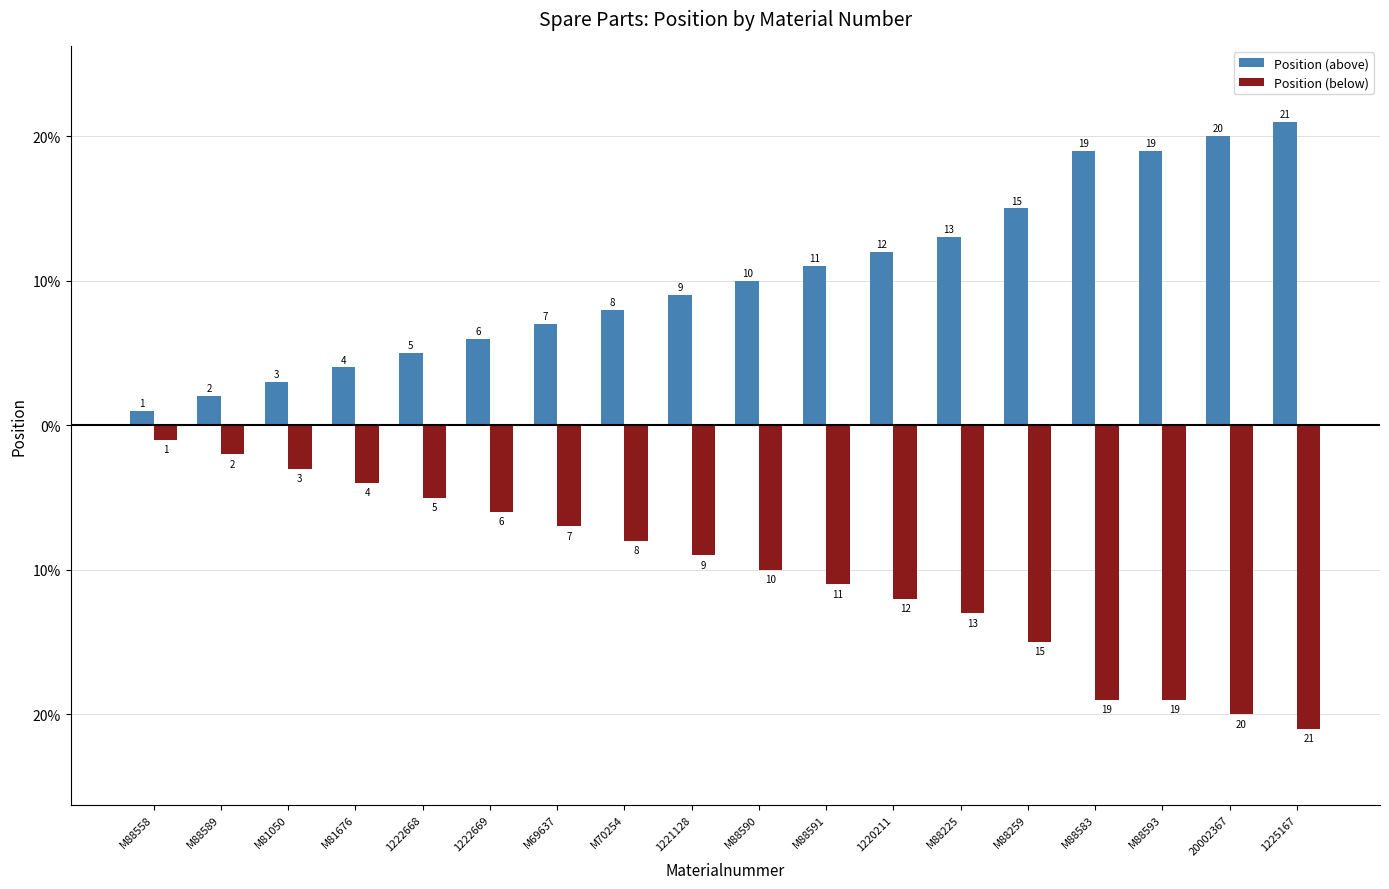

What are all the series names shown in the legend?

Position (above), Position (below)